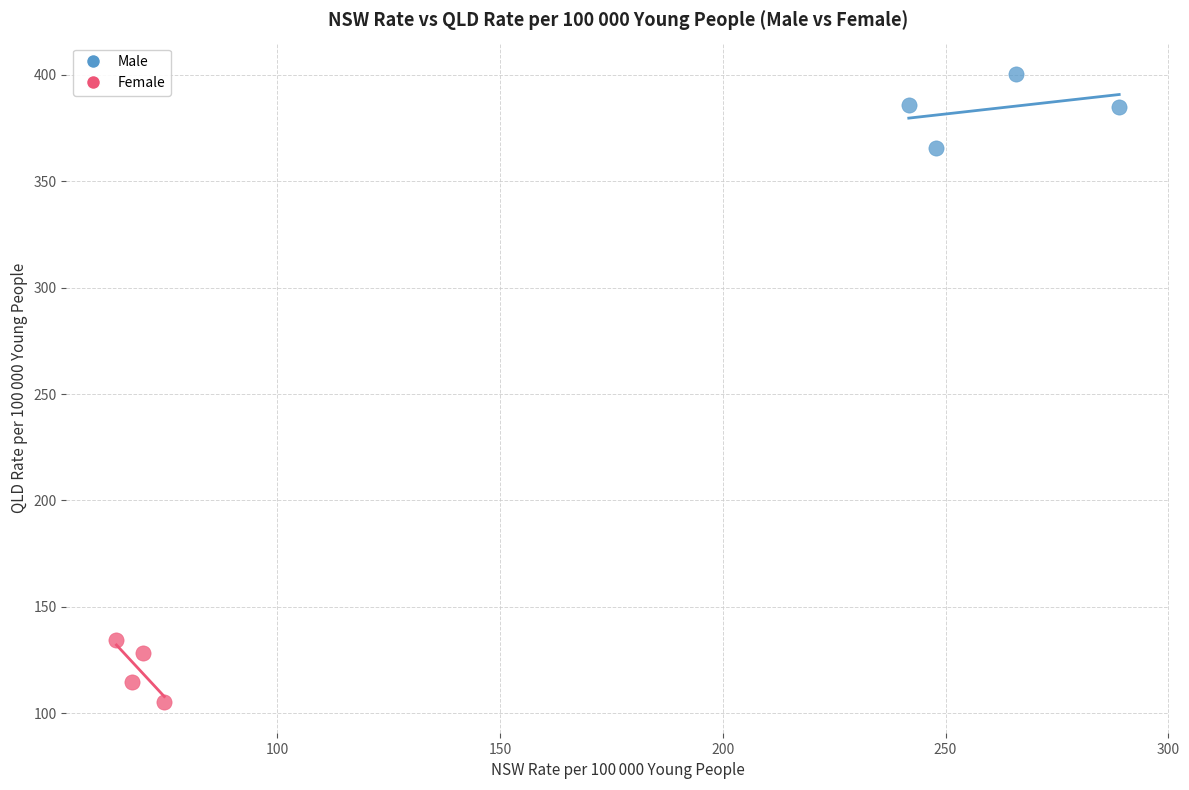

Which series contains the lowest Y value?

Female